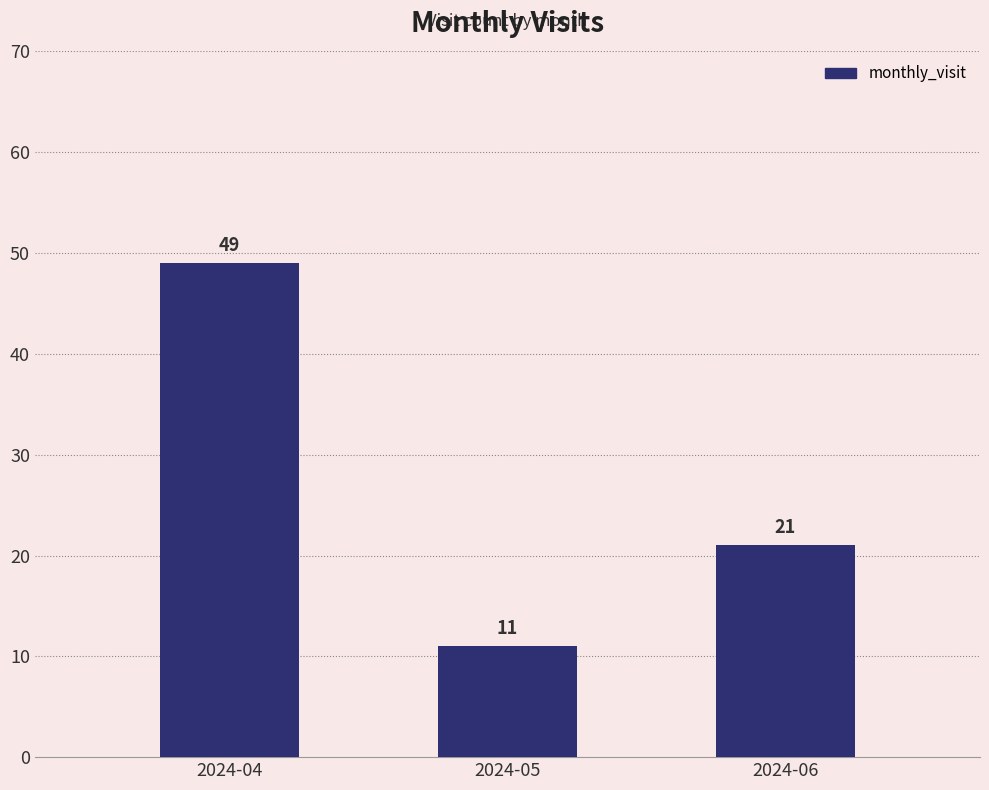

What is the sum of all values?

81